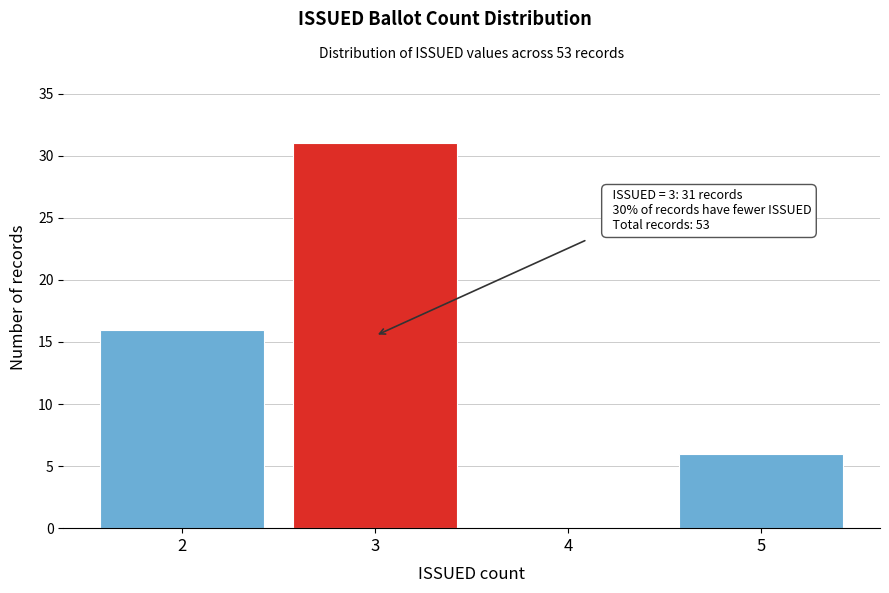

Which range on the x-axis has the tallest bar?

2.5 to 3.5